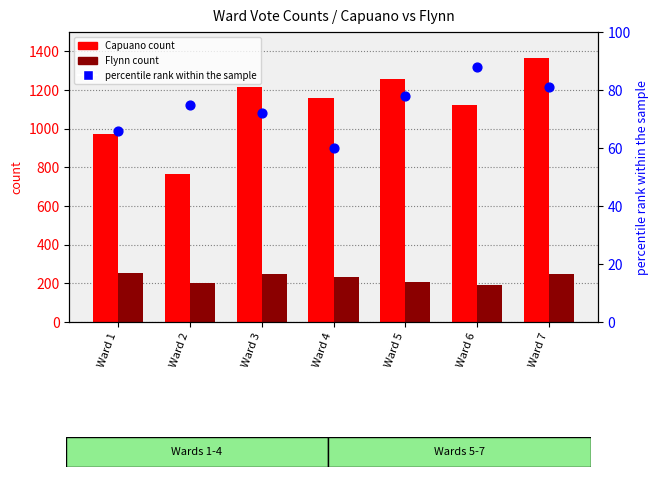

What is the total value across all series at Ward 2?

1044